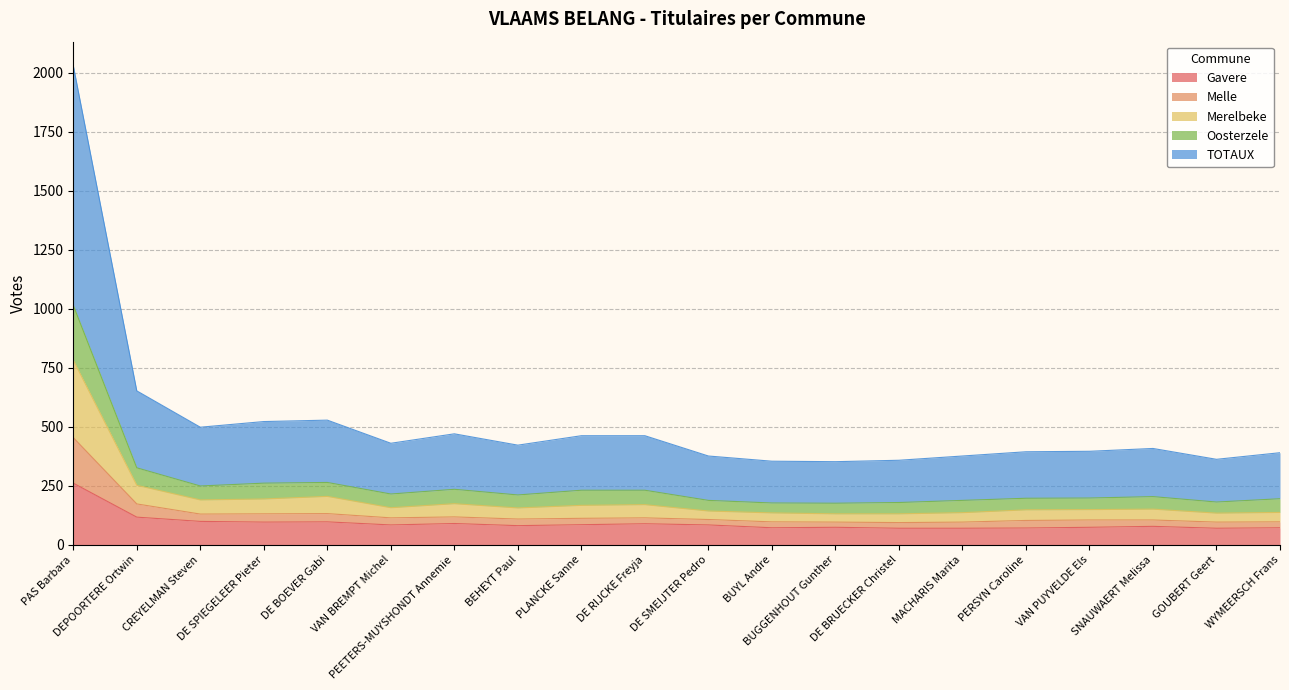

At which category does Gavere reach its first local valley?

DE SPIEGELEER Pieter